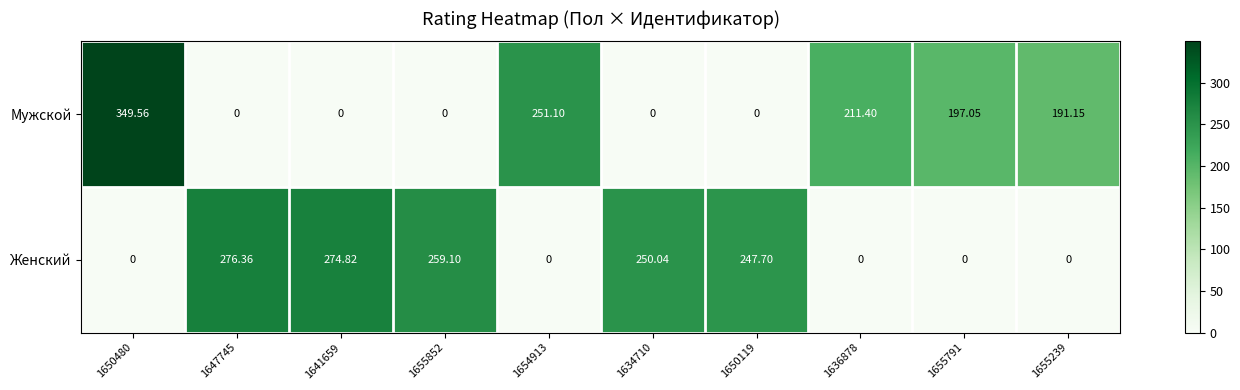

List the series in order of their peak value, highest first.

Мужской, Женский